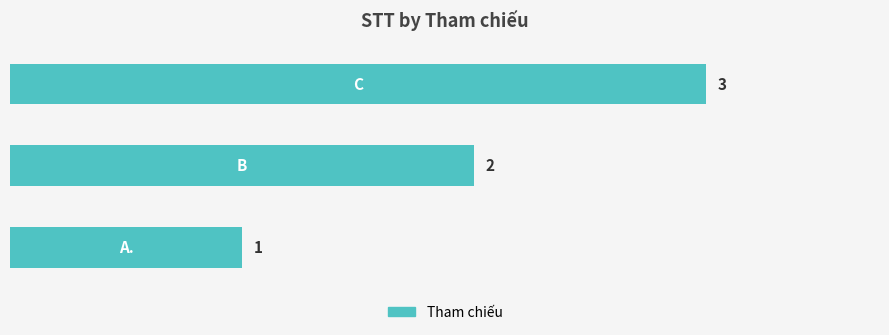

How many values are between 1 and 3?

3